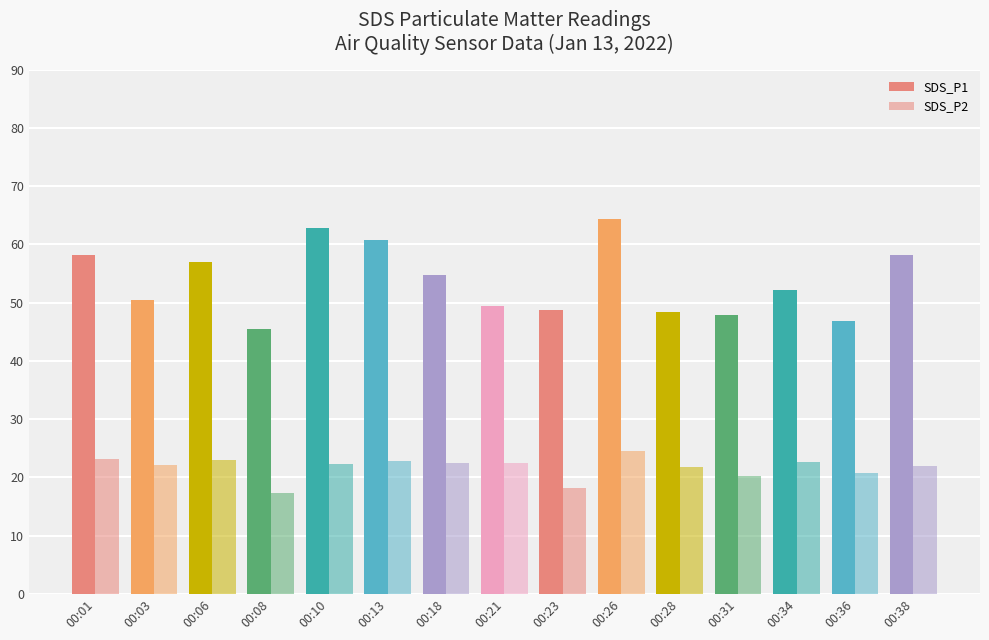

How many values in the SDS_P1 series exceed 52?

8